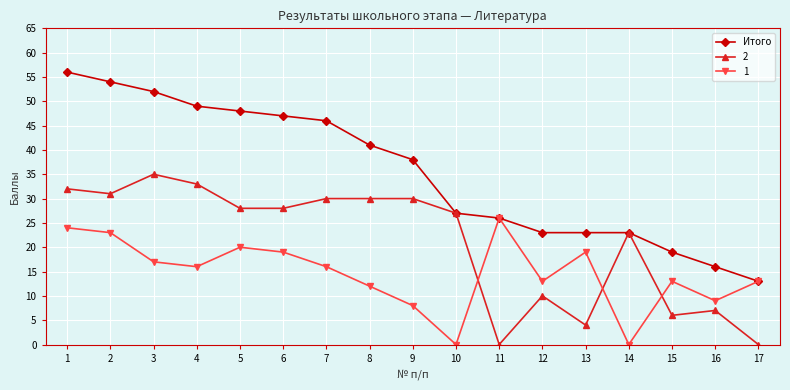

How many distinct data groups are displayed?

3